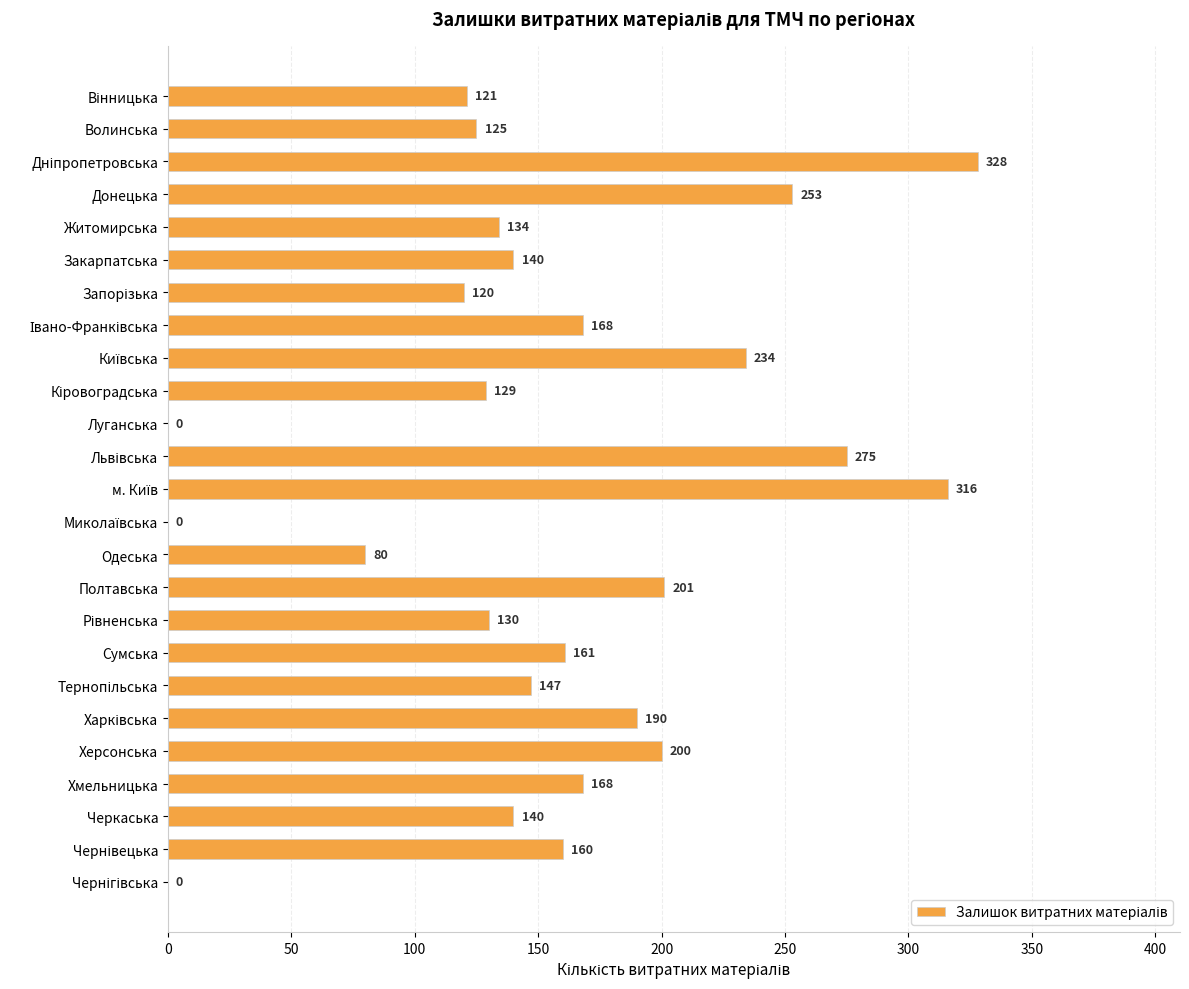

Is it true that the value at Волинська is 125?

True